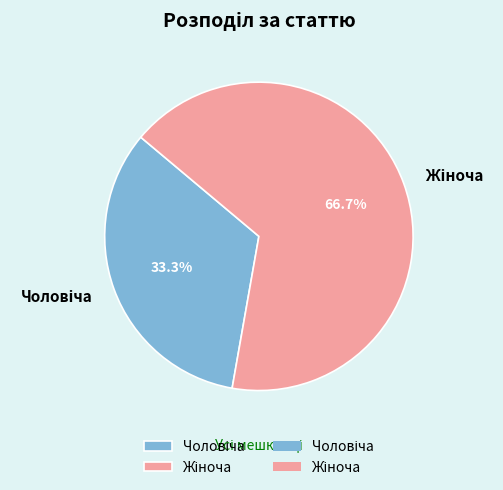

Does any single category account for the majority?

Yes